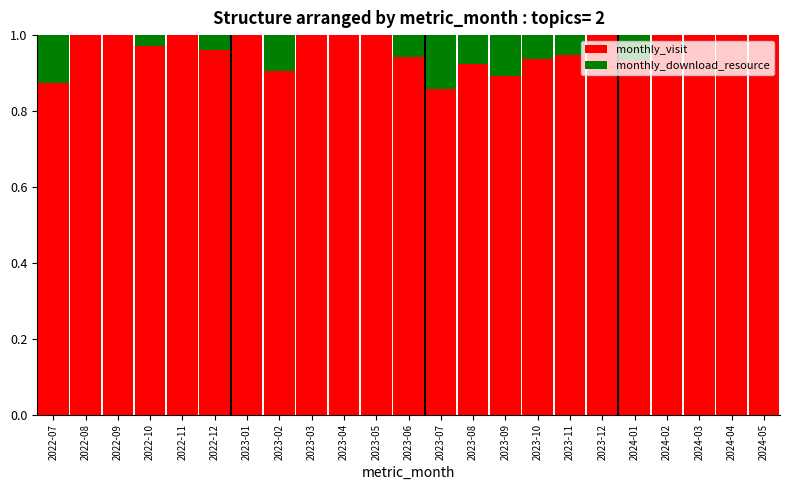

The value of monthly_visit at 2024-05 is 1.7. True or false?

False